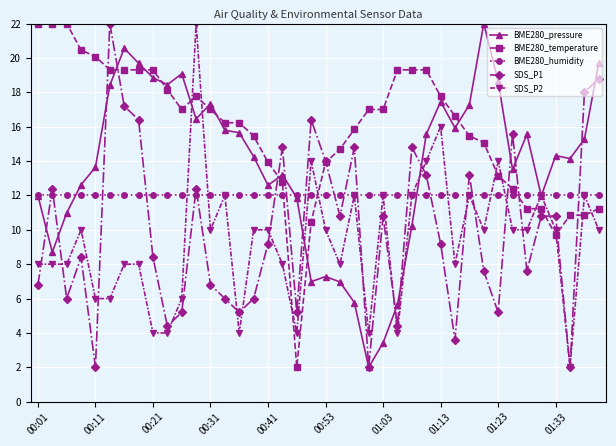

Which series has the largest total across all categories?

BME280_temperature